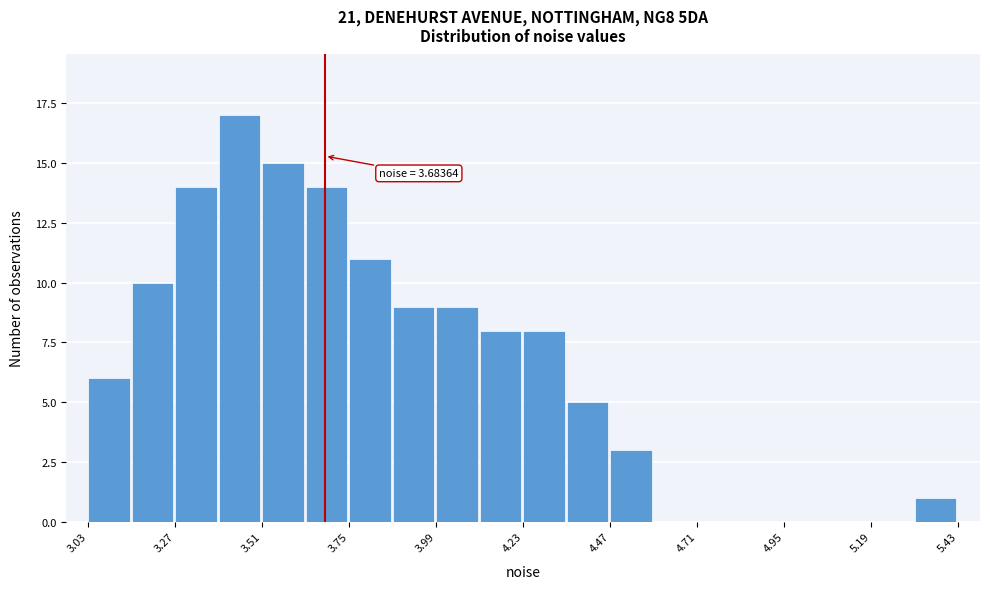

Around what value on the x-axis is the tallest bar? Give the approximate position of its centre, as read against the axis.

3.45